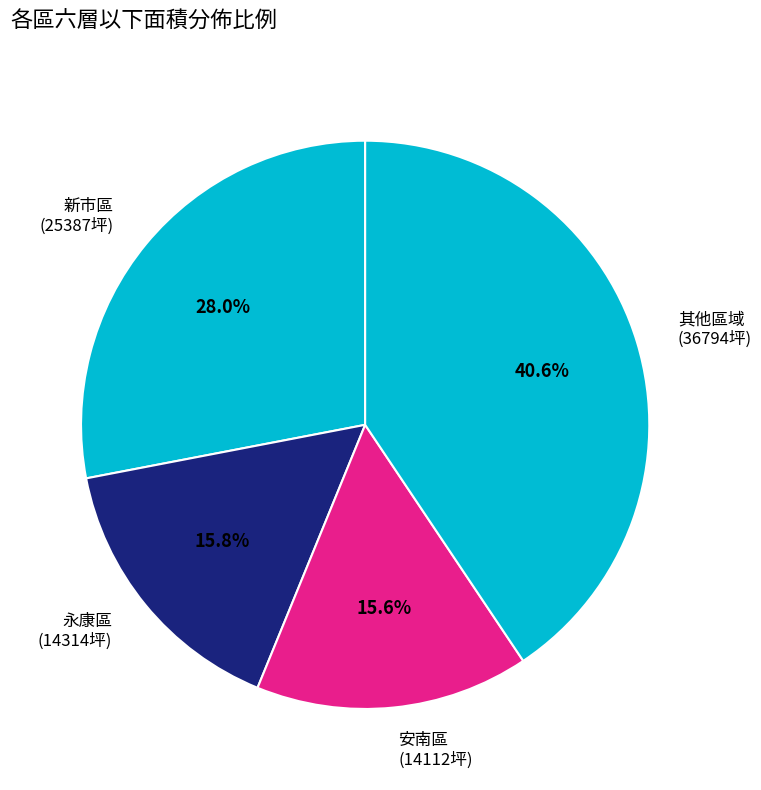

Between 新市區 and 永康區, which is larger?

新市區